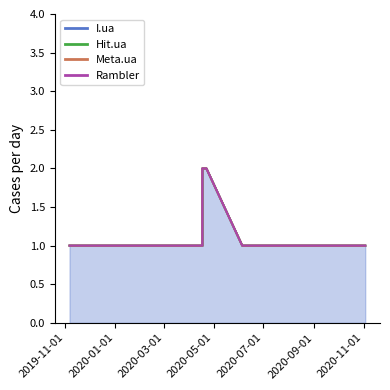

Count the number of categories in the chart.

20